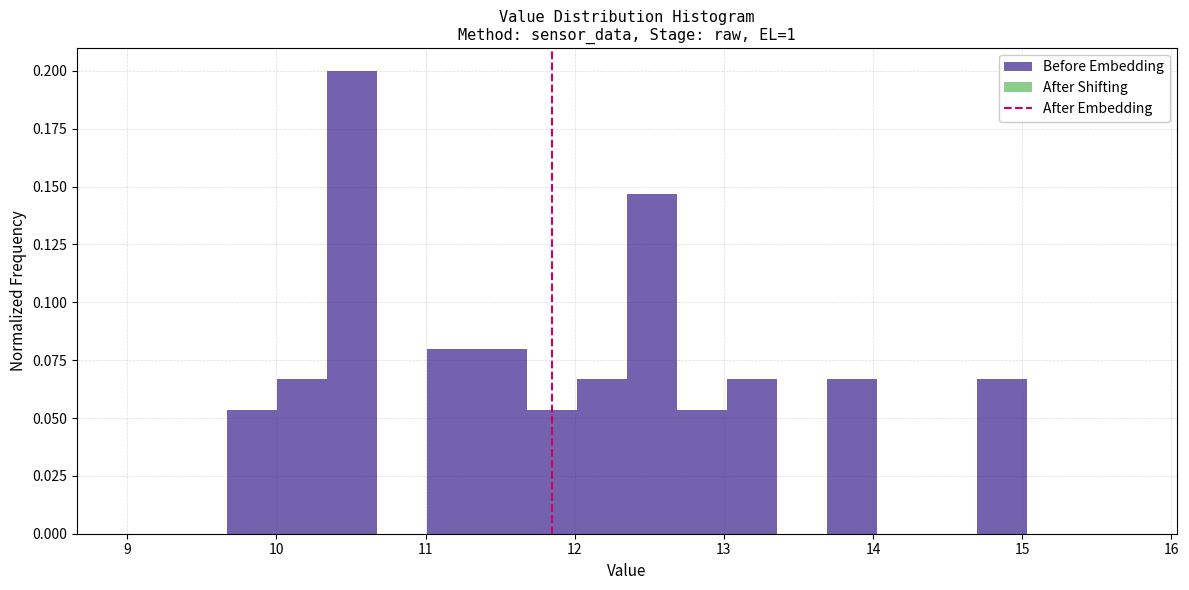

Around what value on the x-axis is the tallest bar? Give the approximate position of its centre, as read against the axis.

10.5